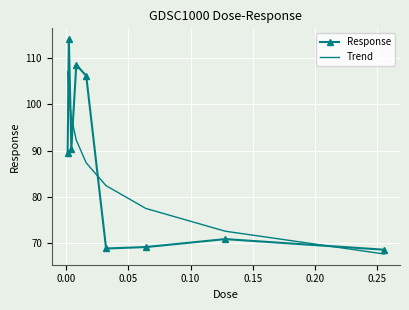

How many intersections are there between Trend and Response?

5